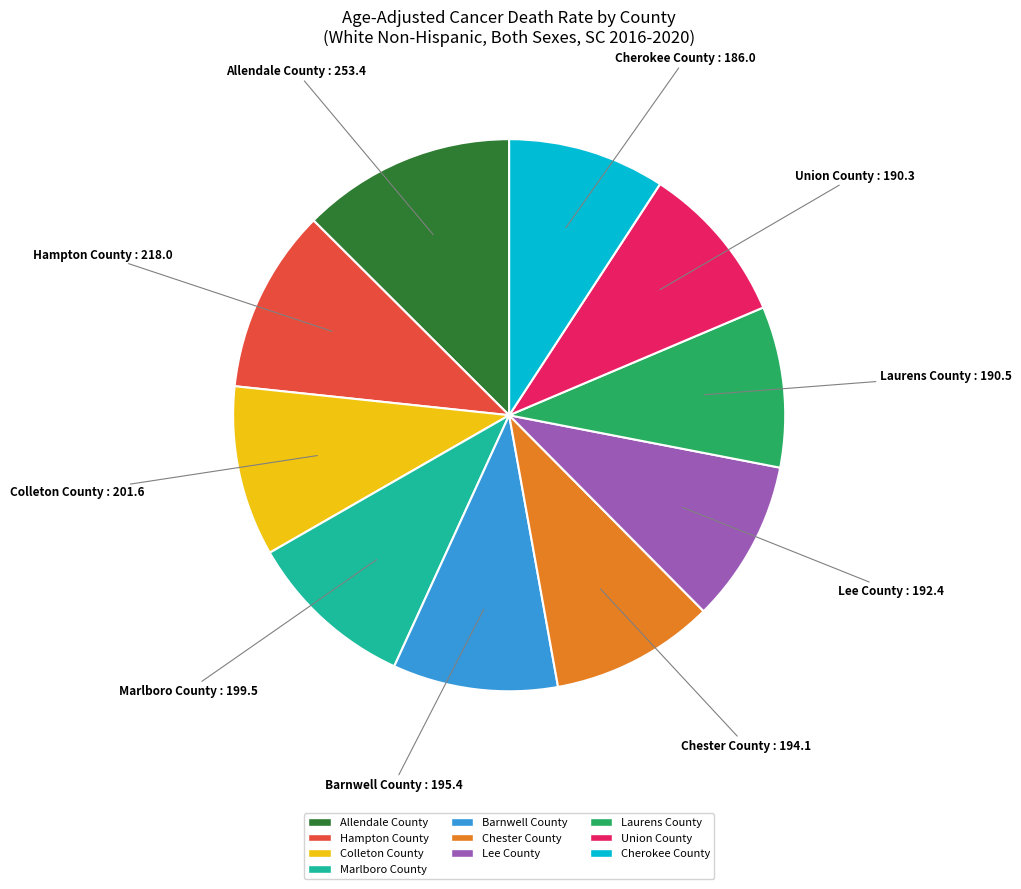

How many segments does this pie chart have?

10